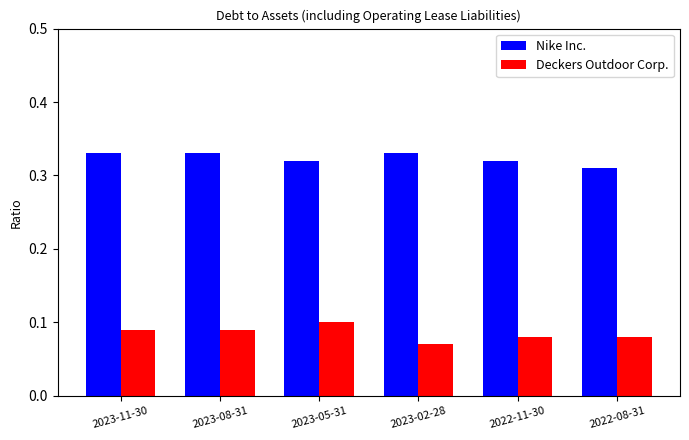

Rank the series by their maximum value, from lowest to highest.

Deckers Outdoor Corp., Nike Inc.